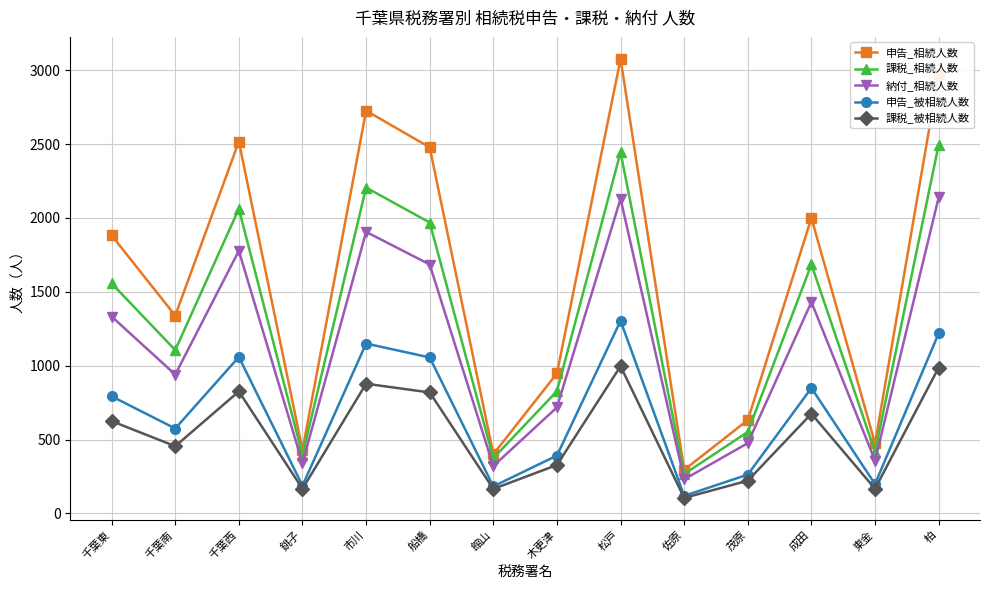

What position from the right is 柏?

1